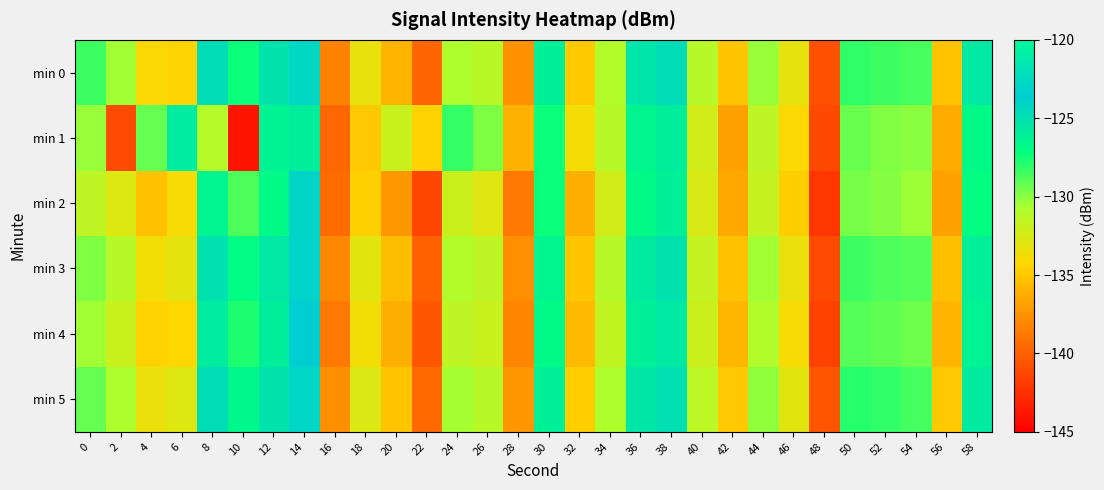

At which category is the sum across all series the highest?

14